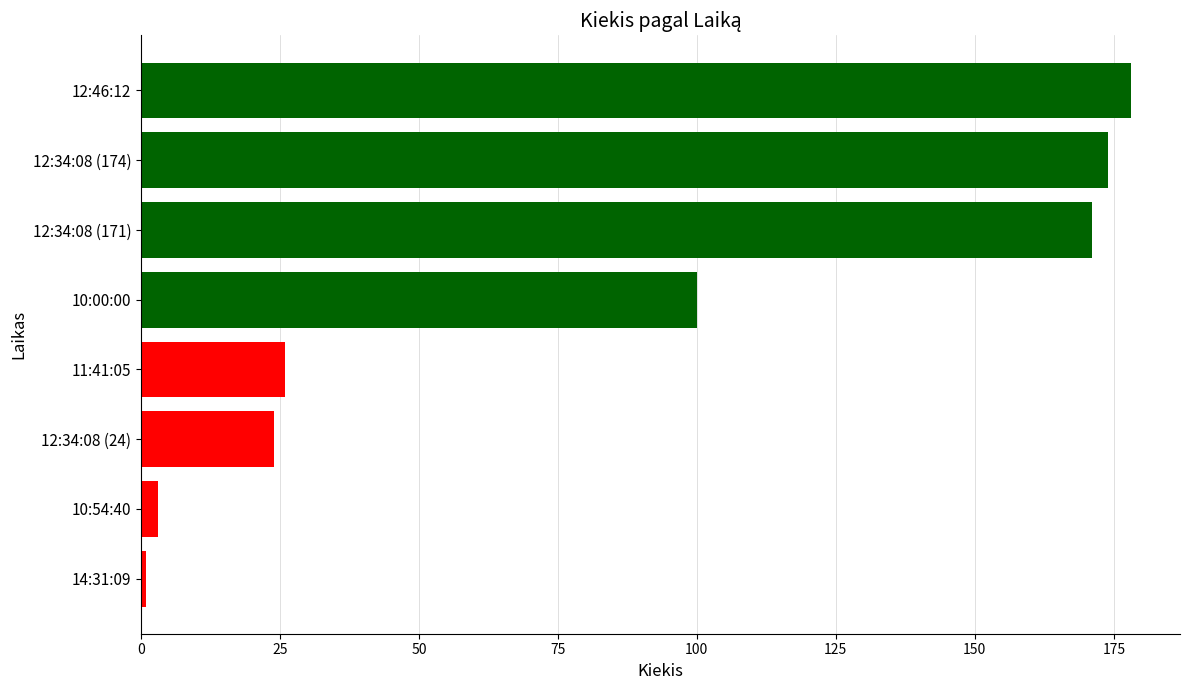

The value at 12:34:08 (174) is 174. True or false?

True